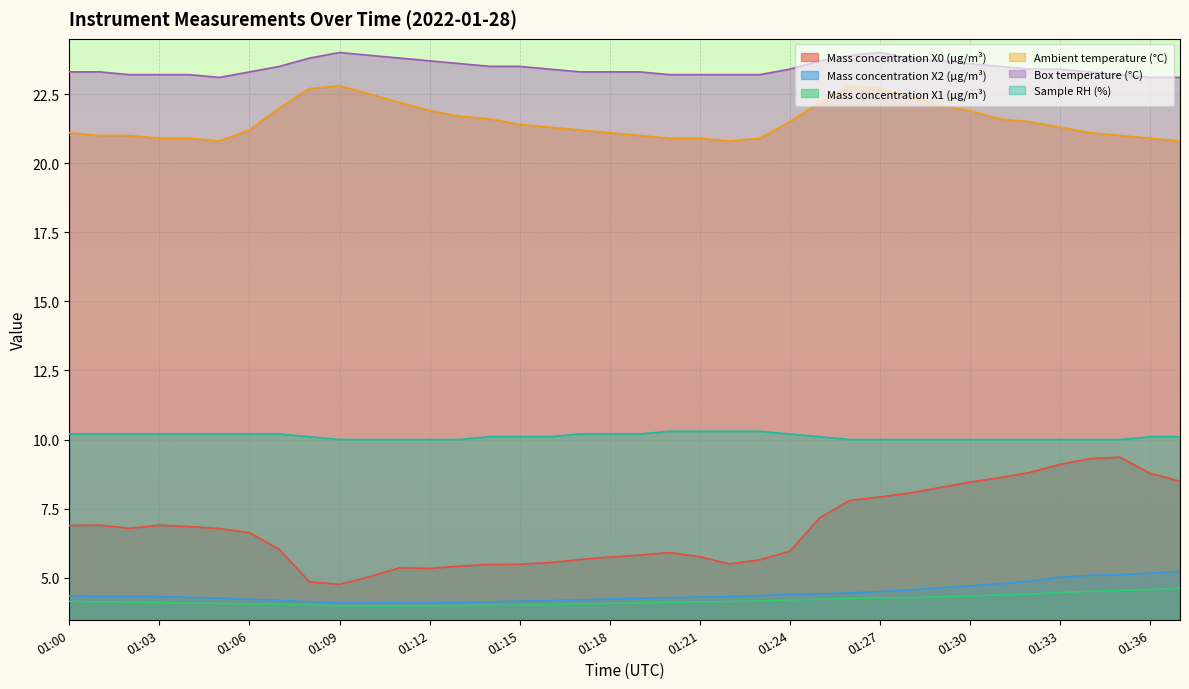

How many distinct data groups are displayed?

6